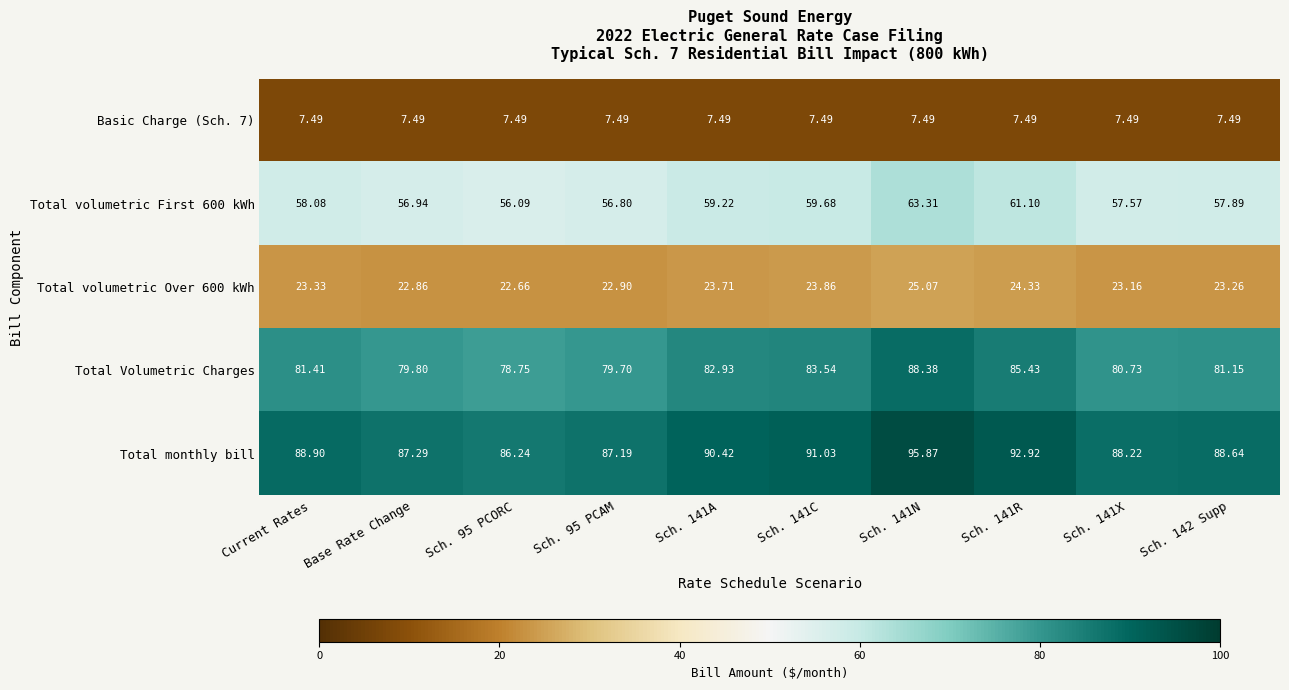

What is the minimum value shown in the chart?

7.5